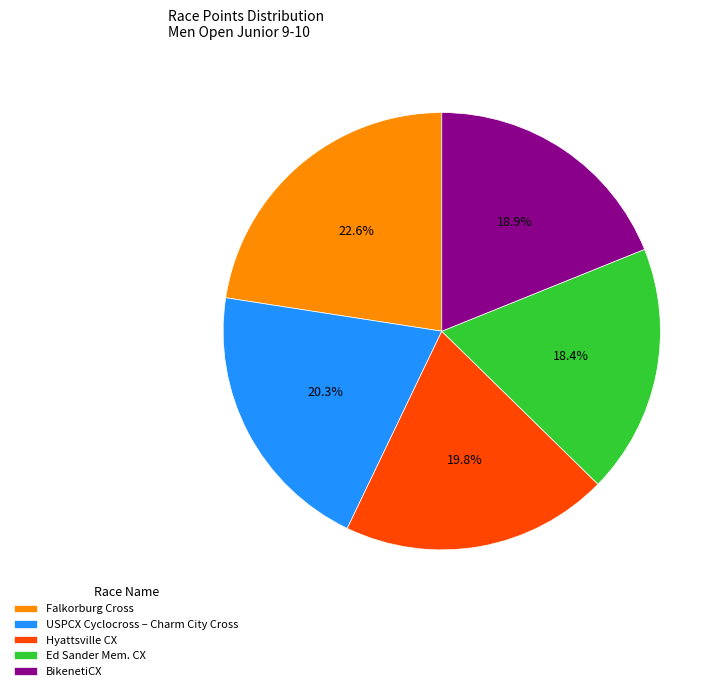

Count the number of slices in the pie.

5